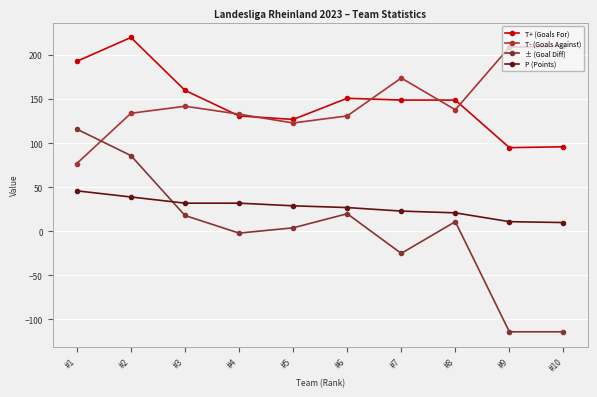

Between which two adjacent categories do ± (Goal Diff) and T- (Goals Against) first intersect?

#1 and #2